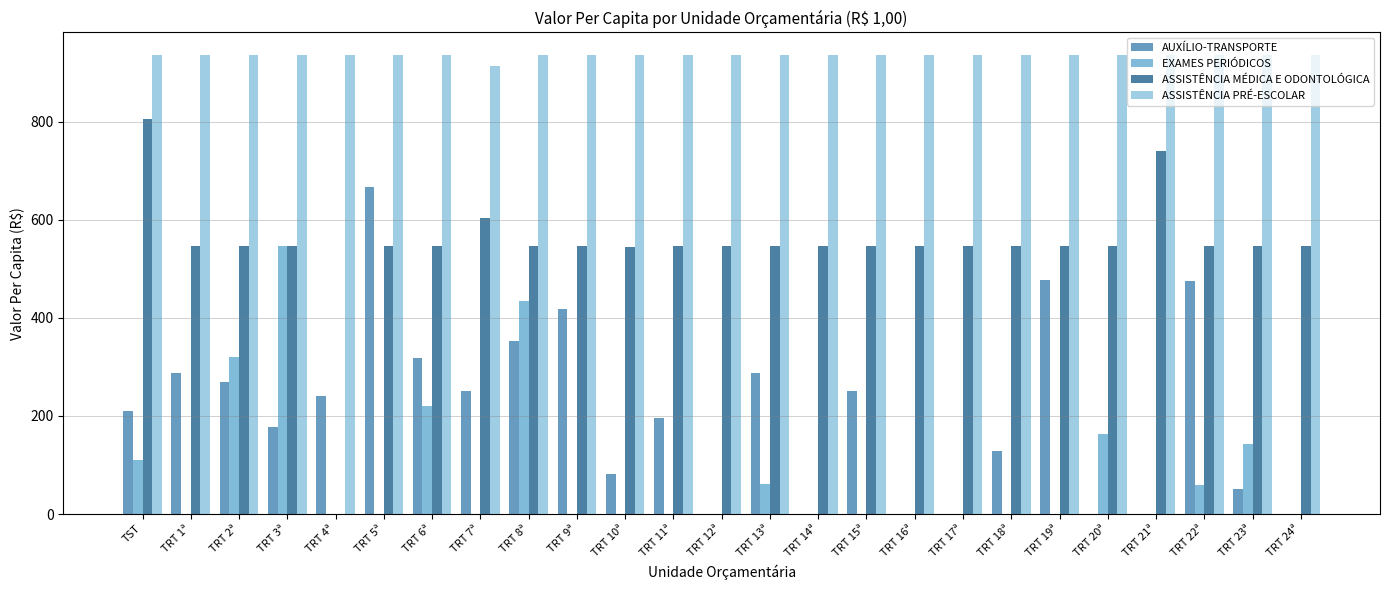

The EXAMES PERIÓDICOS series shows 48.4 at TST. True or false?

False